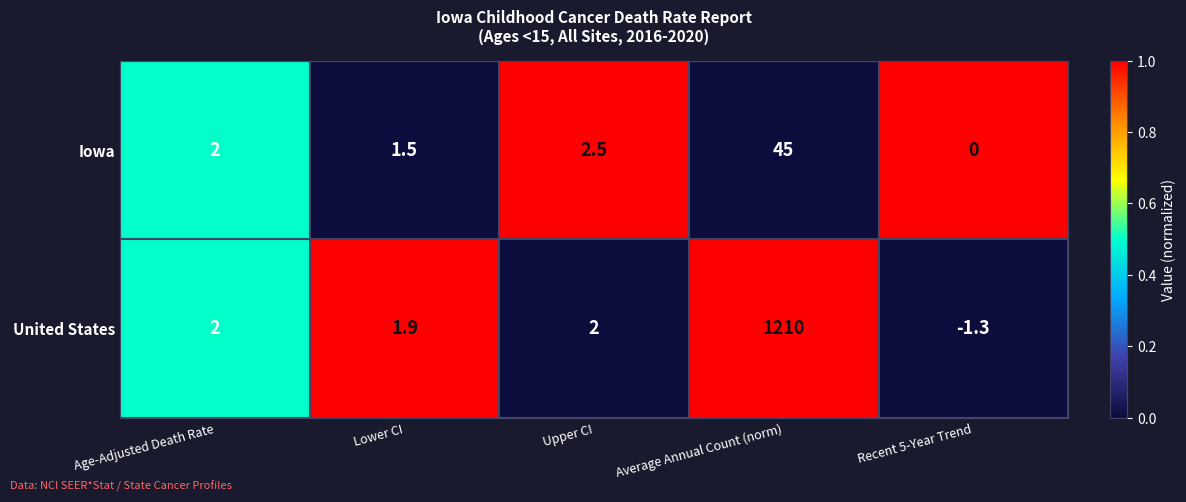

What is the difference between the maximum and second lowest values in the Iowa series?

43.5